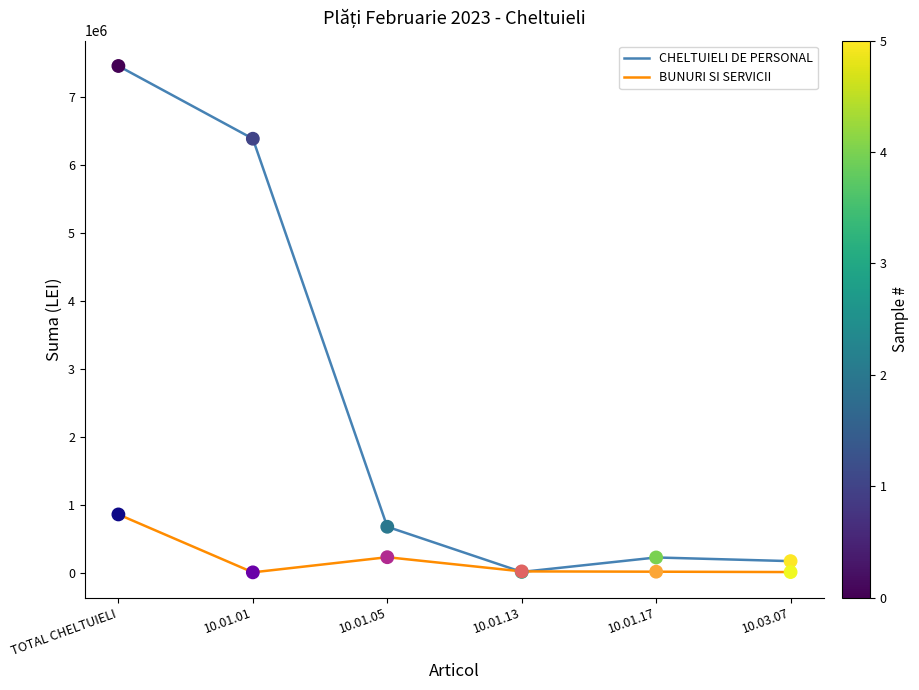

What is the total value across all series at 10.01.17?

233507.4